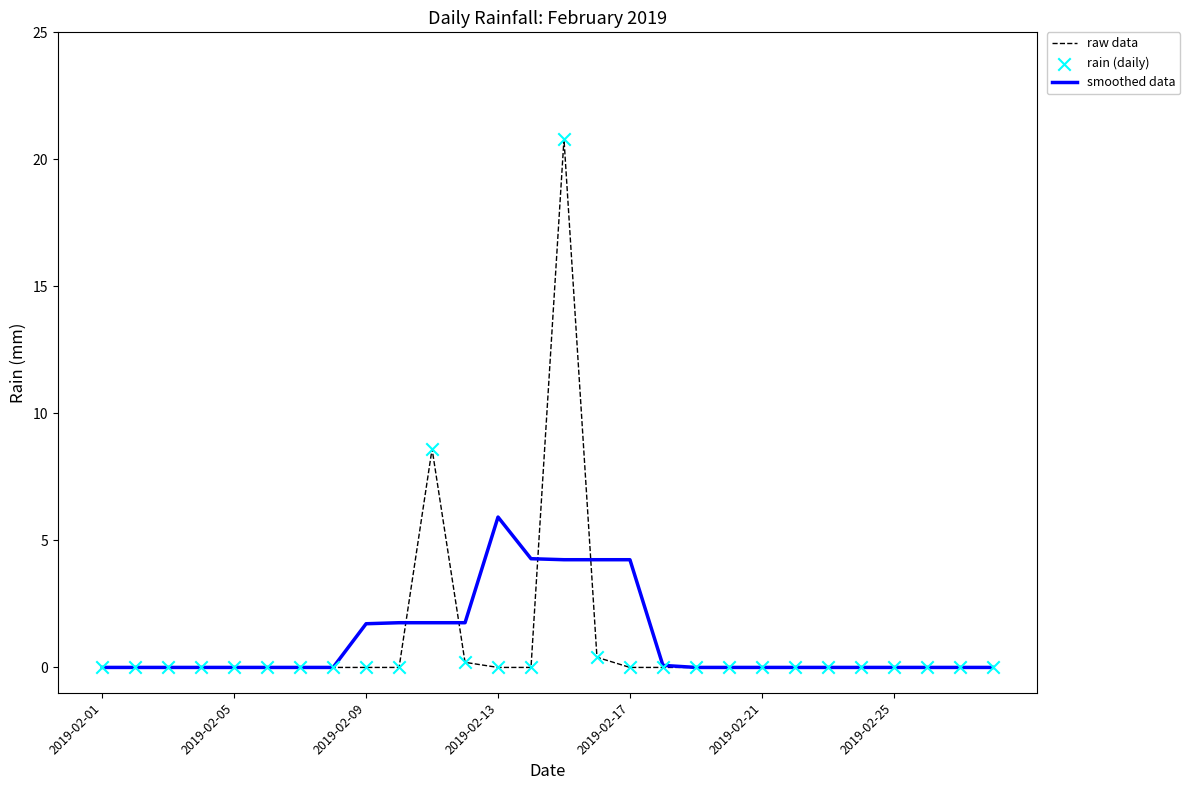

Rank the series by their maximum value, from lowest to highest.

smoothed data, raw data